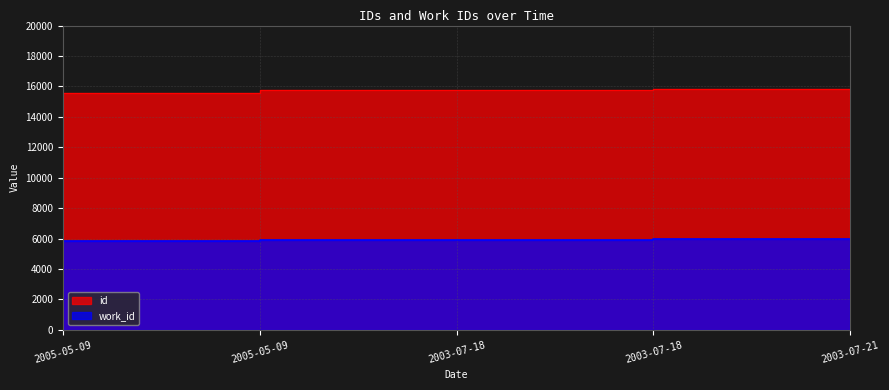

True or false: work_id and id intersect in this chart.

False